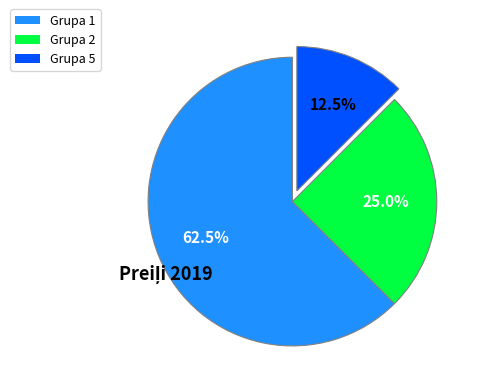

Count the number of slices in the pie.

3